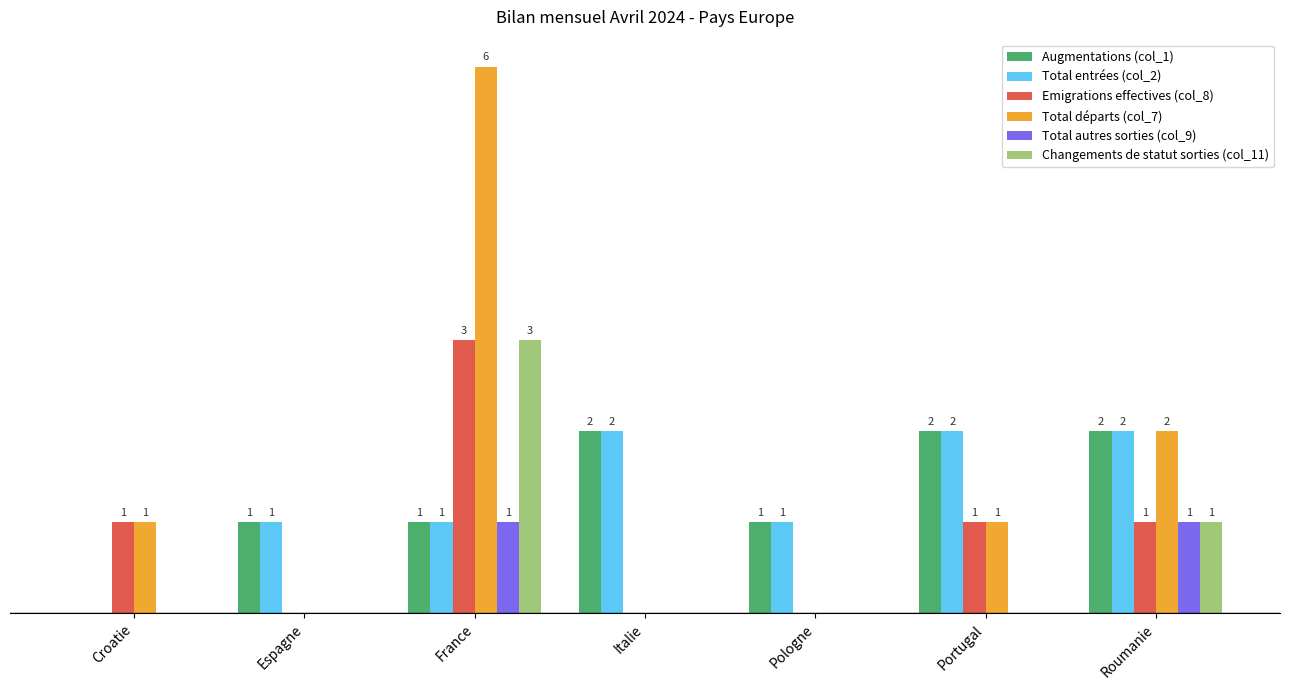

Which category has the highest value across all series?

France